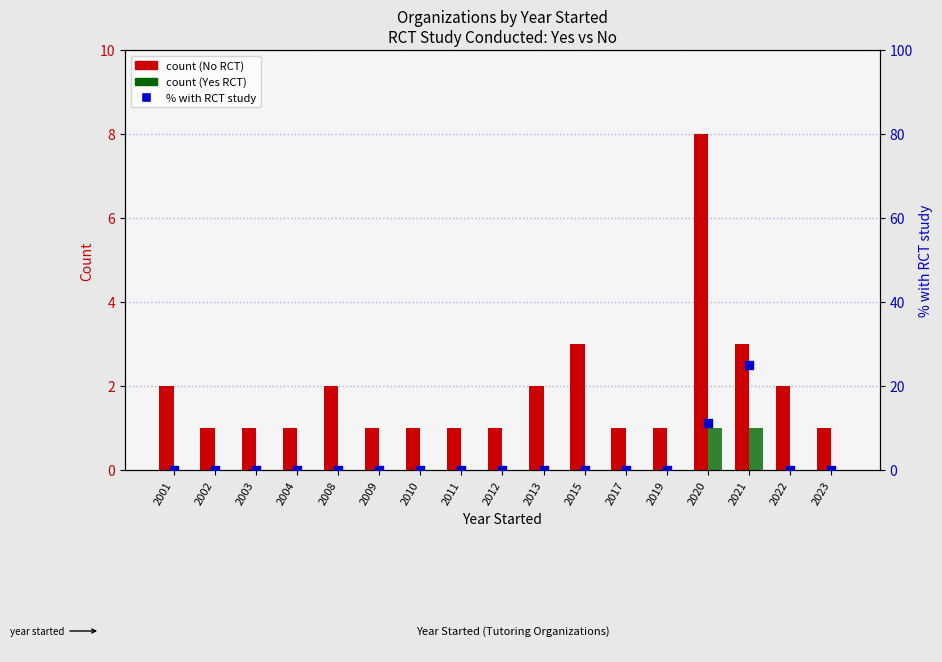

Which series has the largest total across all categories?

% with RCT